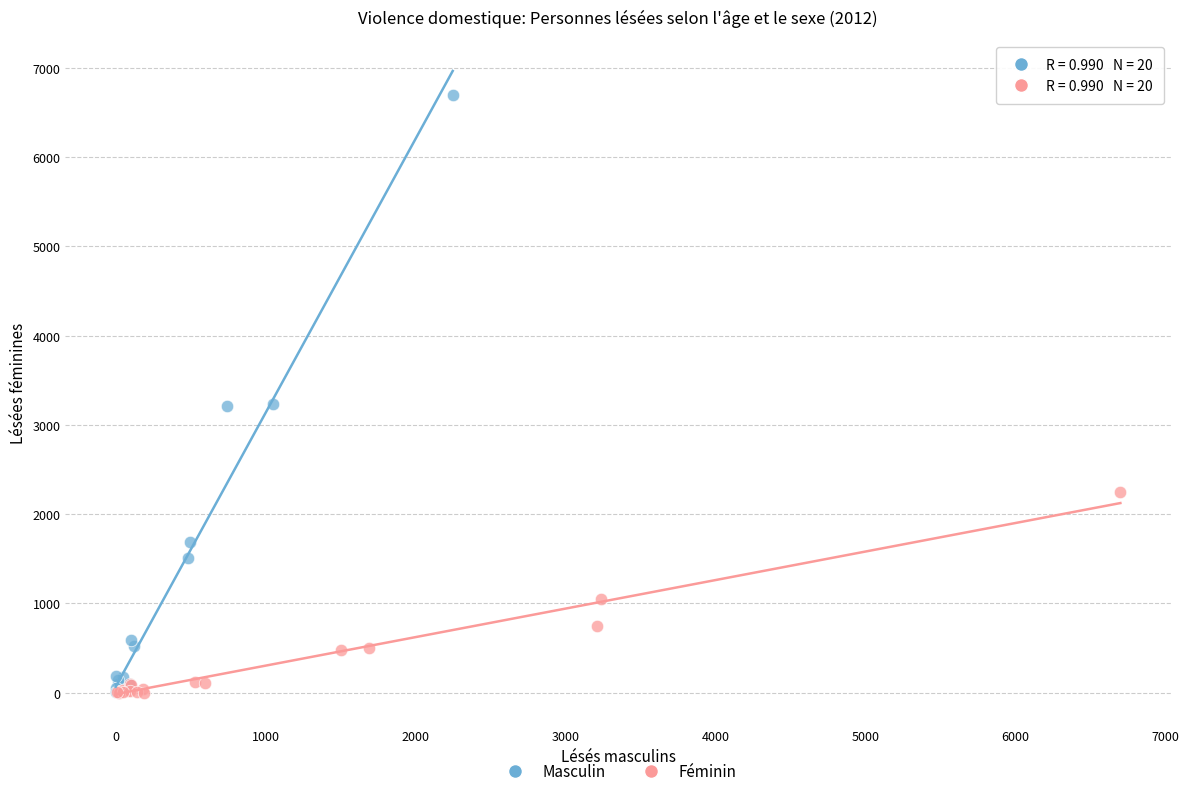

Which series has the largest Y range (max minus min)?

Masculin